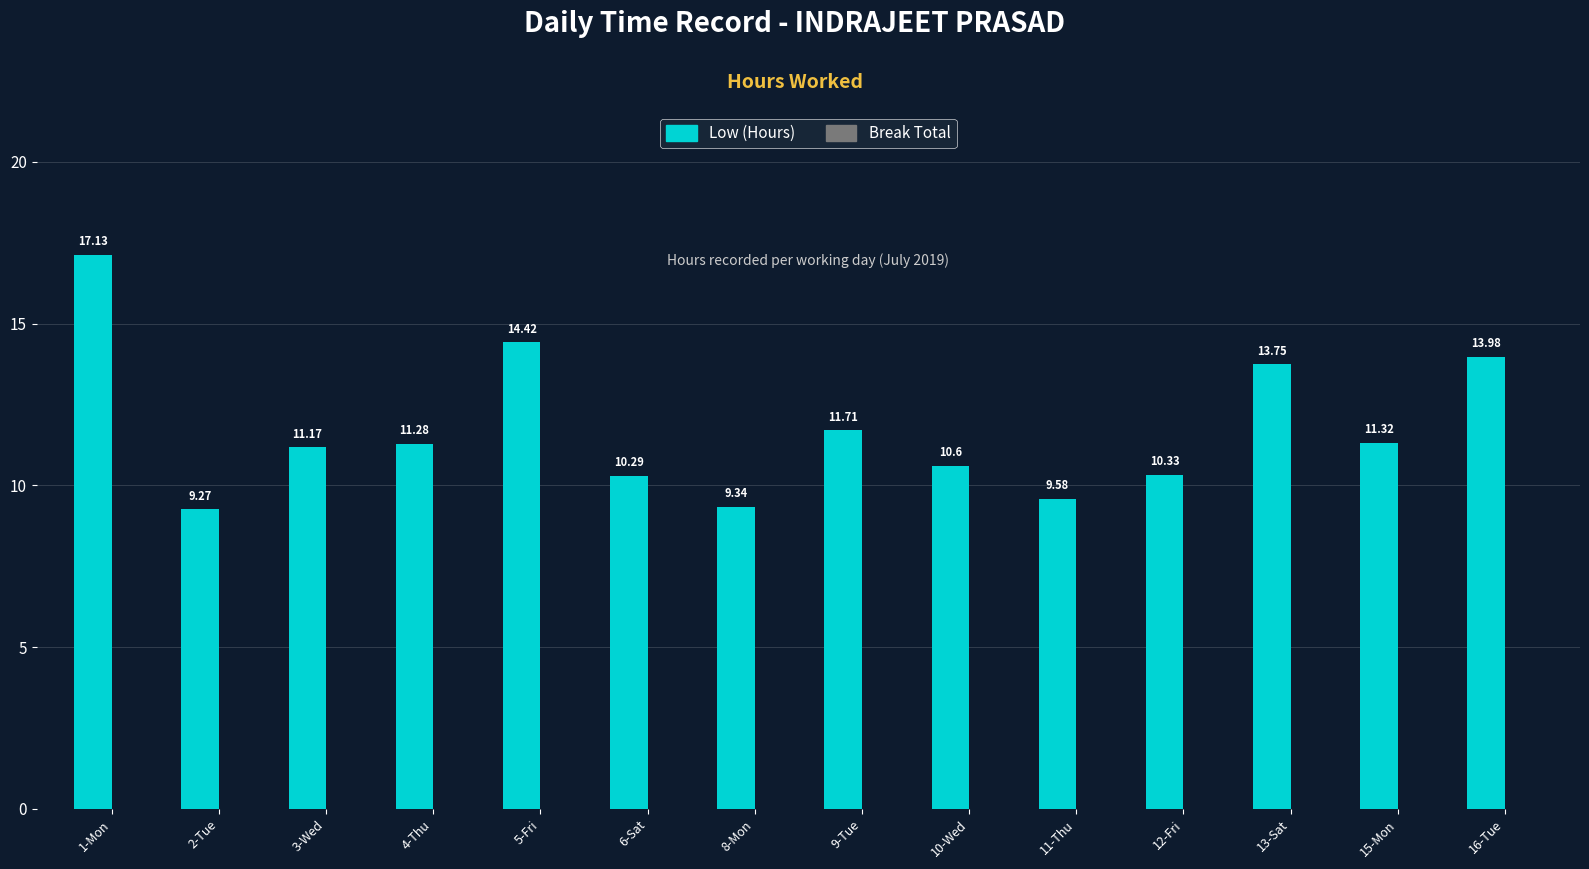

What is the change in value from 3-Wed to 16-Tue?

+2.8